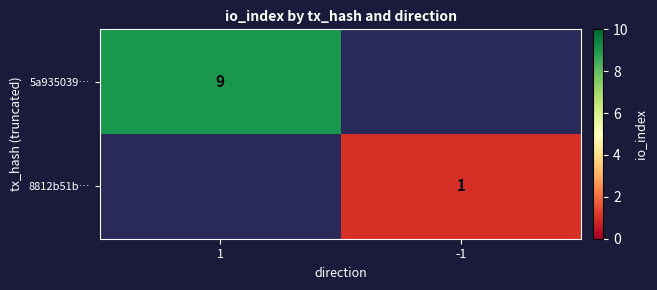

Is it true that 5a935039… equals 4 at 1?

False